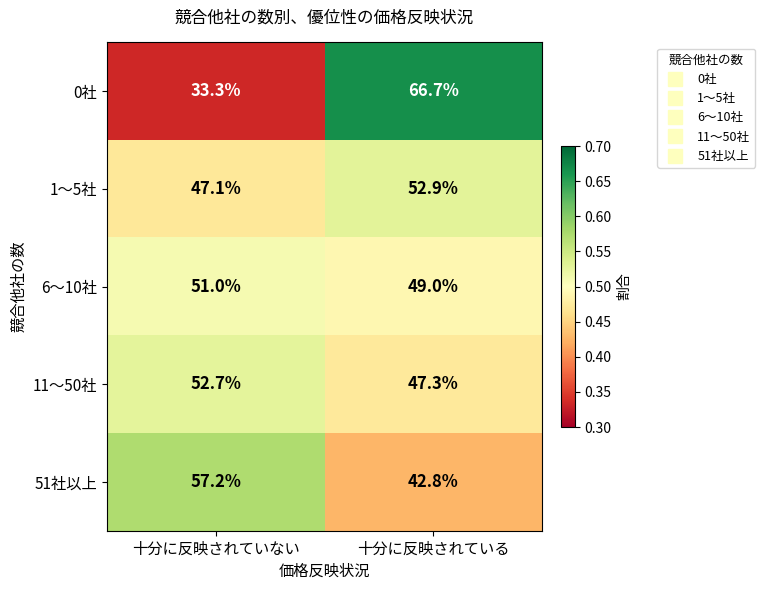

At 十分に反映されている, list the series in order from largest to smallest.

0社, 1～5社, 6～10社, 11～50社, 51社以上